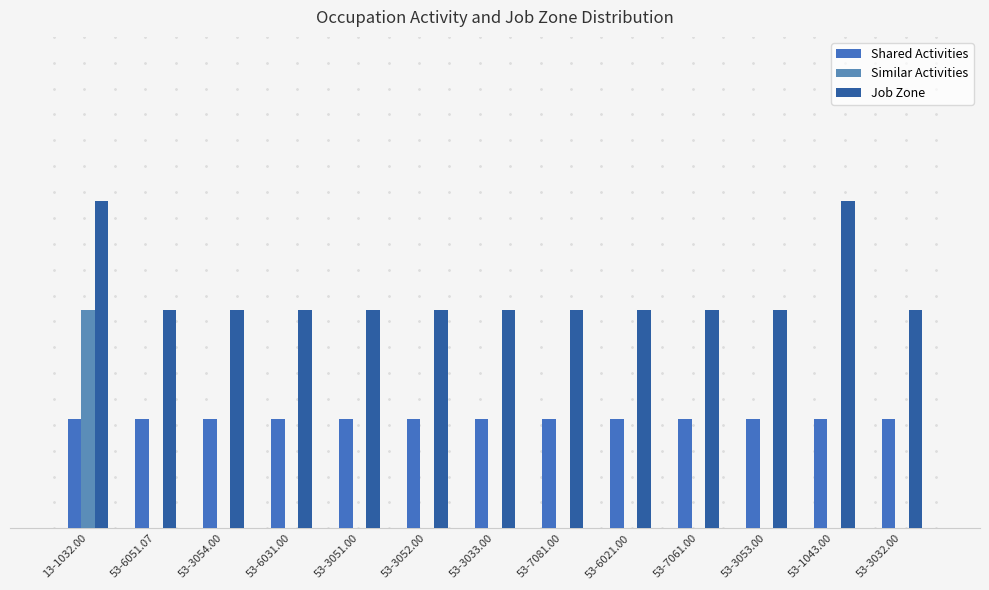

What is the label of the 3rd bar from the right?

53-3053.00